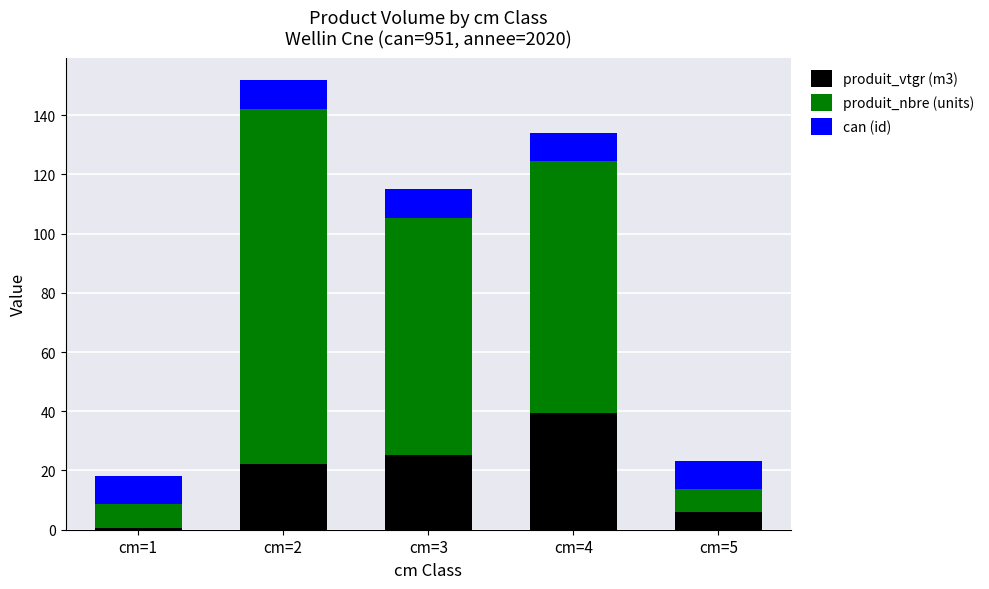

How many values in the produit_vtgr (m3) series are below 22?

2